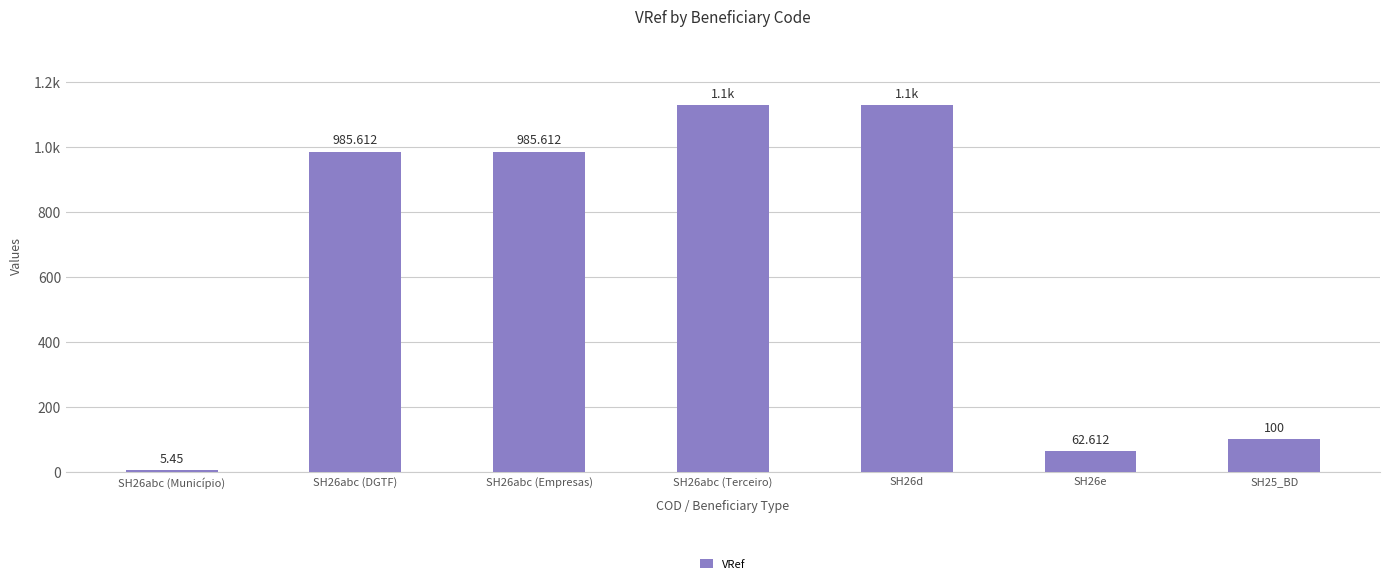

Does the chart contain any negative values?

No